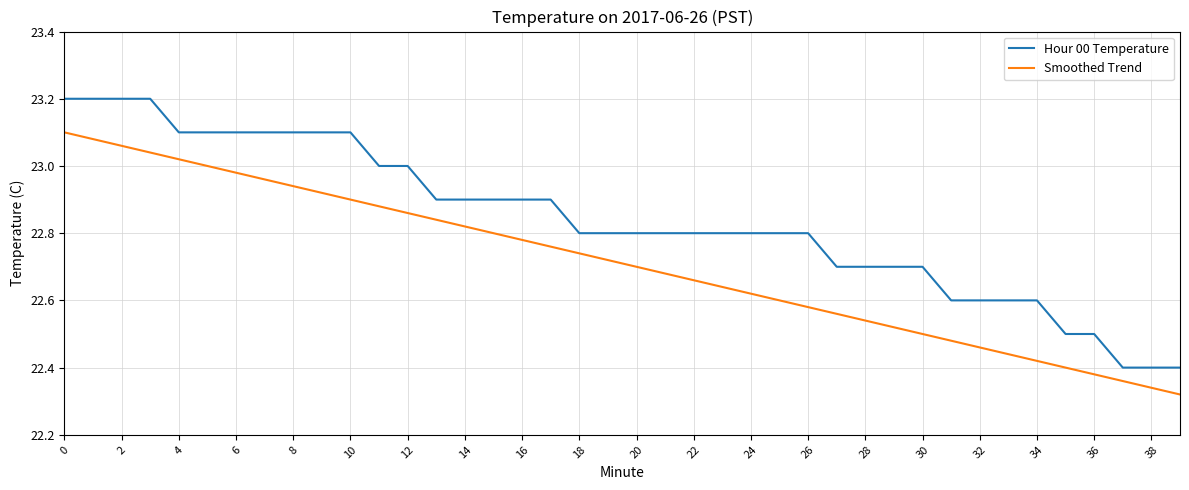

What is the difference between the maximum and minimum values in the Hour 00 Temperature series?

0.8